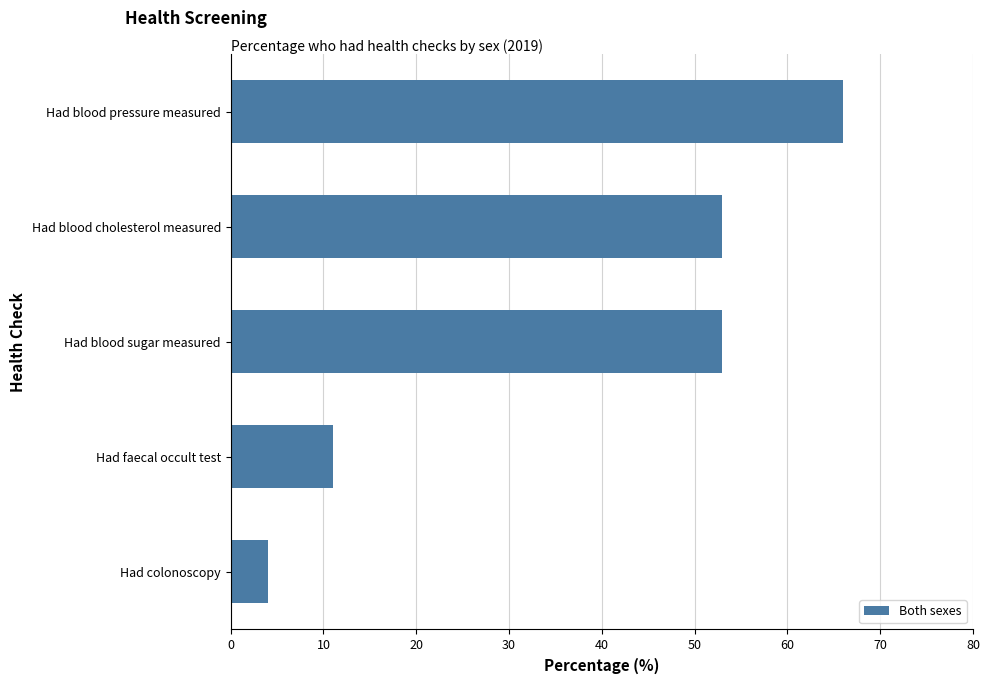

What is the sum of the values at Had colonoscopy and Had blood pressure measured?

70